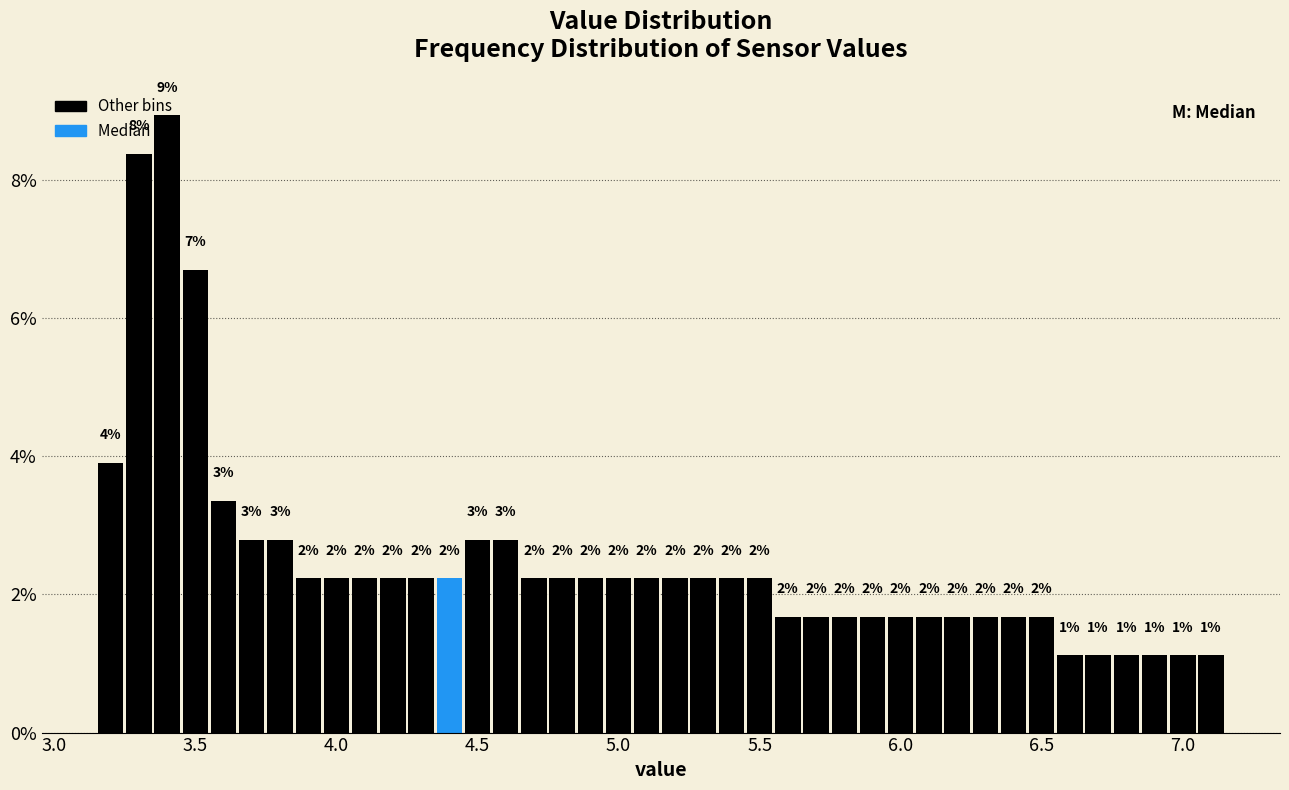

Read against the x-axis, roughly where is the centre of the tallest bar?

3.40